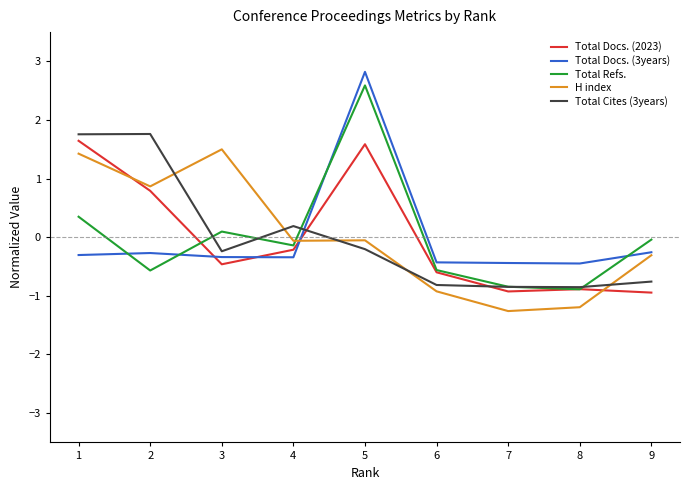

Which series changed the most between 7 and 9?

H index